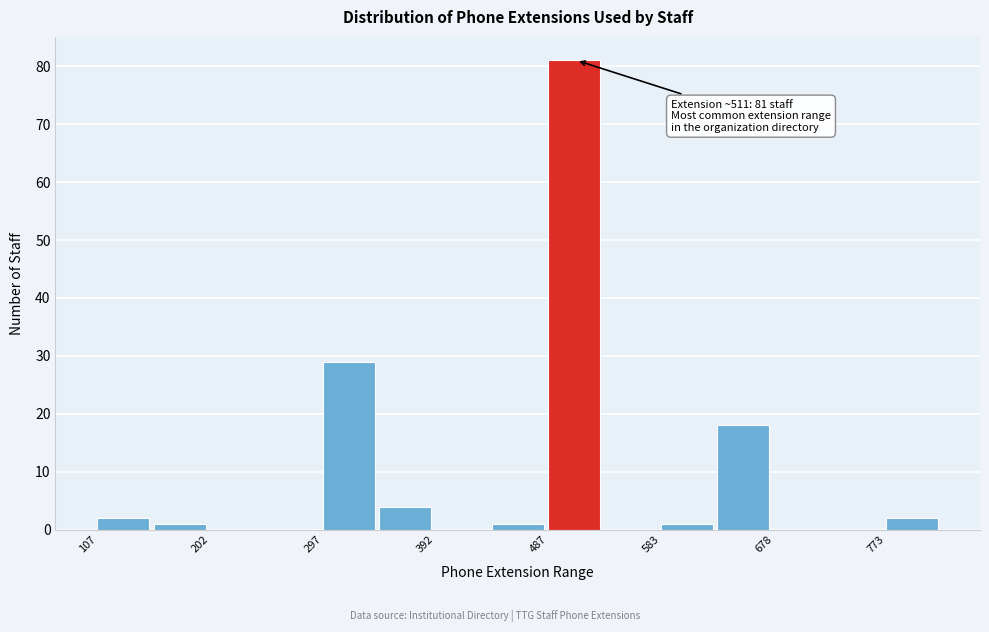

Over which range of the x-axis is the bar tallest?

490 to 540